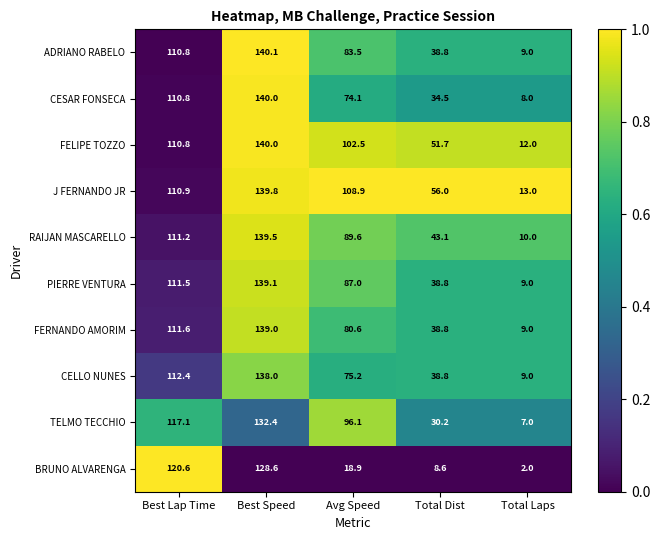

Count the number of categories in the chart.

5